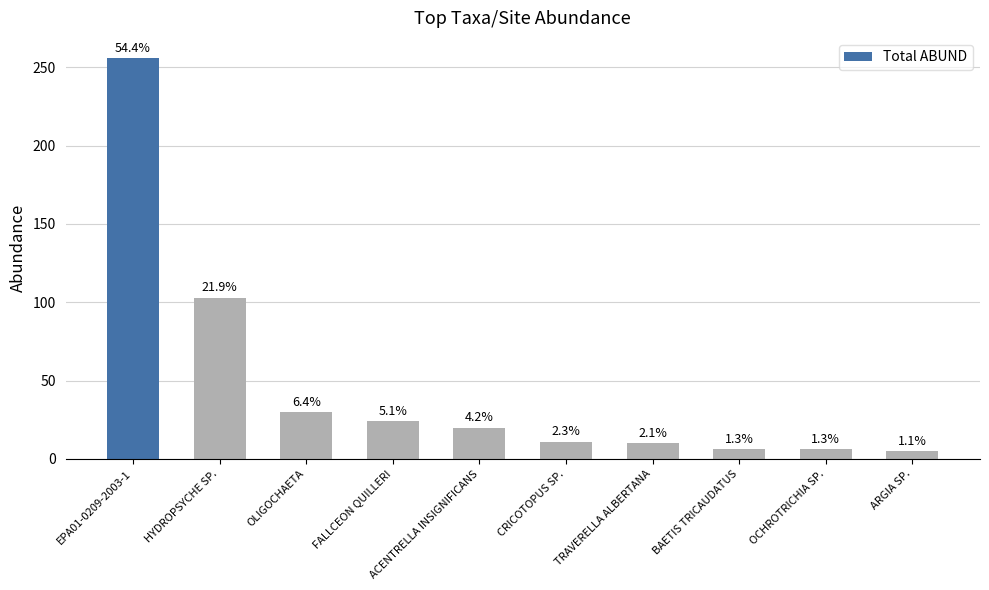

What is the label of the 9th bar from the right?

HYDROPSYCHE SP.